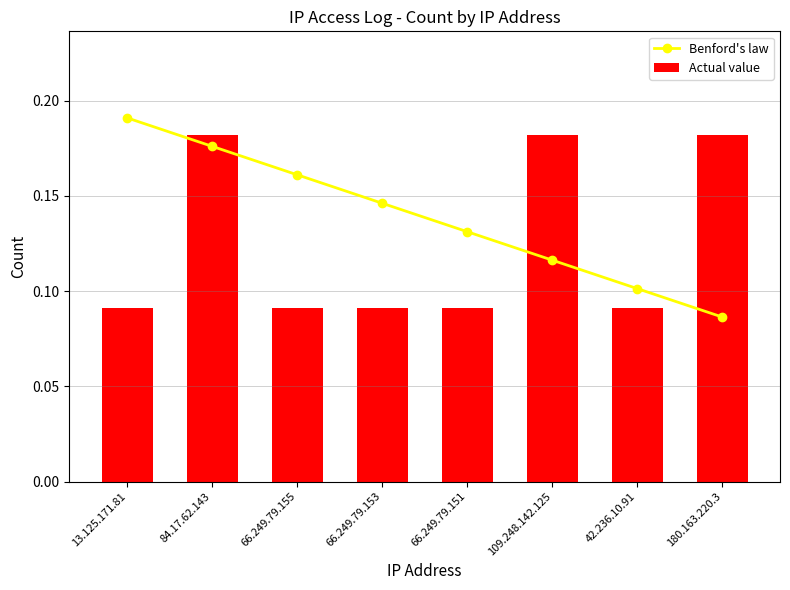

What is the value of the Benford's law bar at the 2nd from the left?

0.2